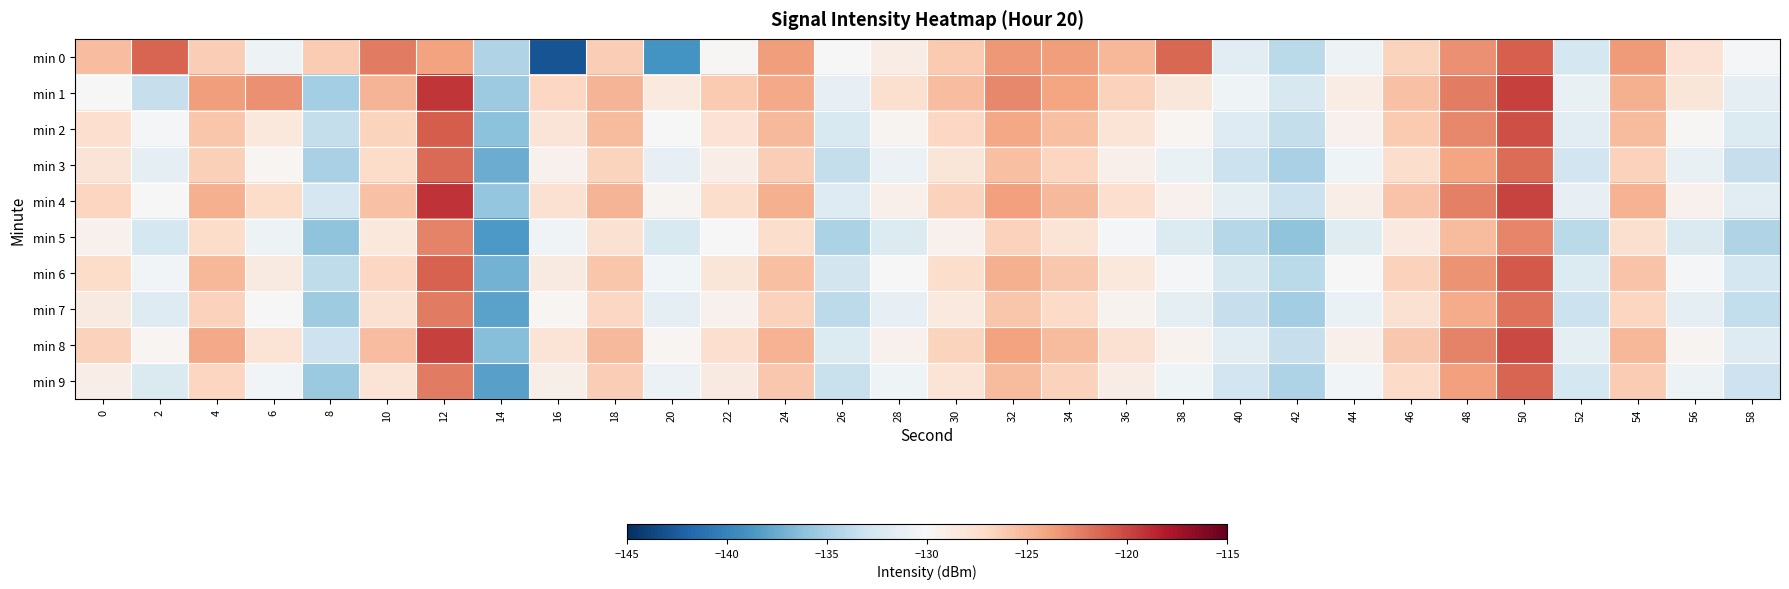

How many series are shown in this chart?

10